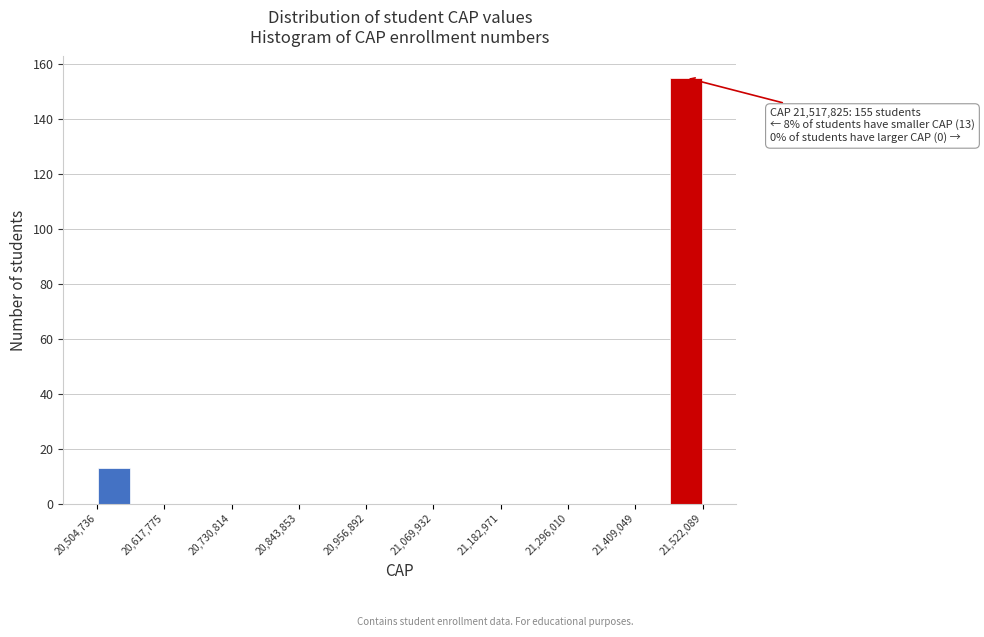

Around what value on the x-axis is the tallest bar? Give the approximate position of its centre, as read against the axis.

21500000